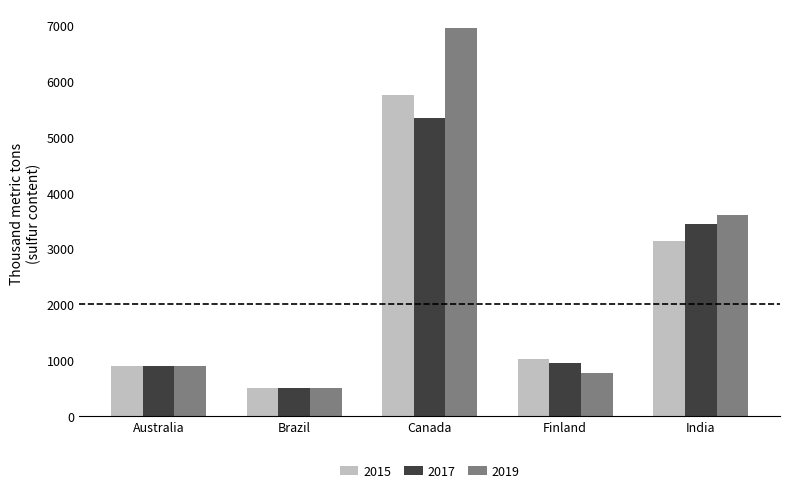

How many groups of bars are there?

5